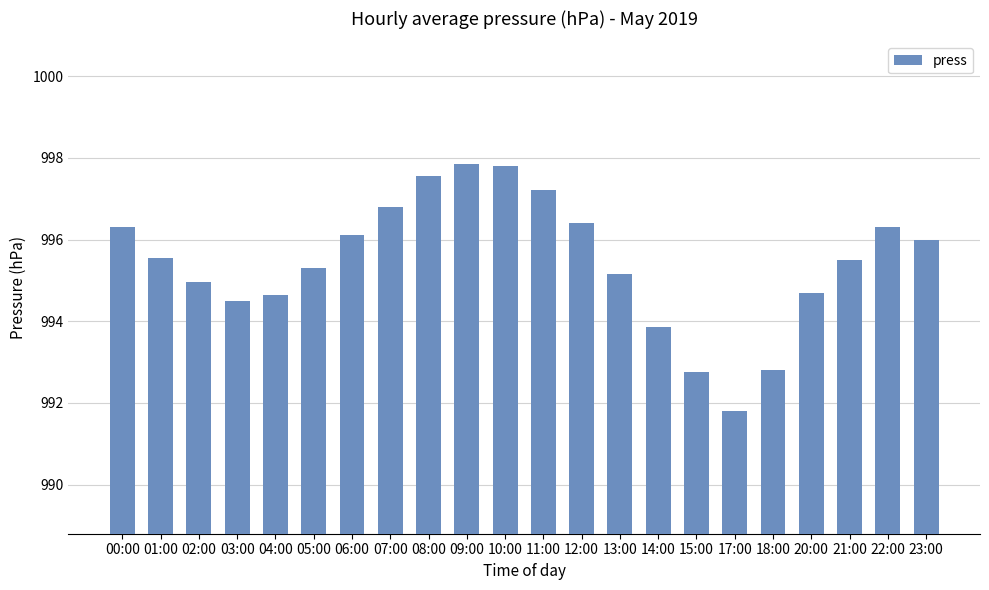

Which has a higher value, 06:00 or 21:00?

06:00